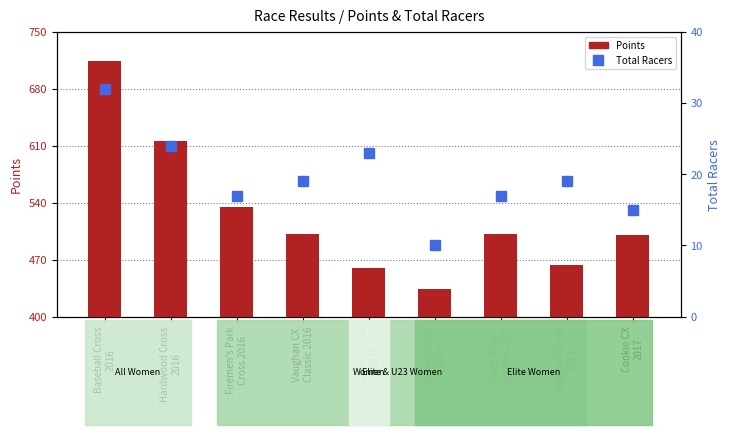

How many distinct data groups are displayed?

2